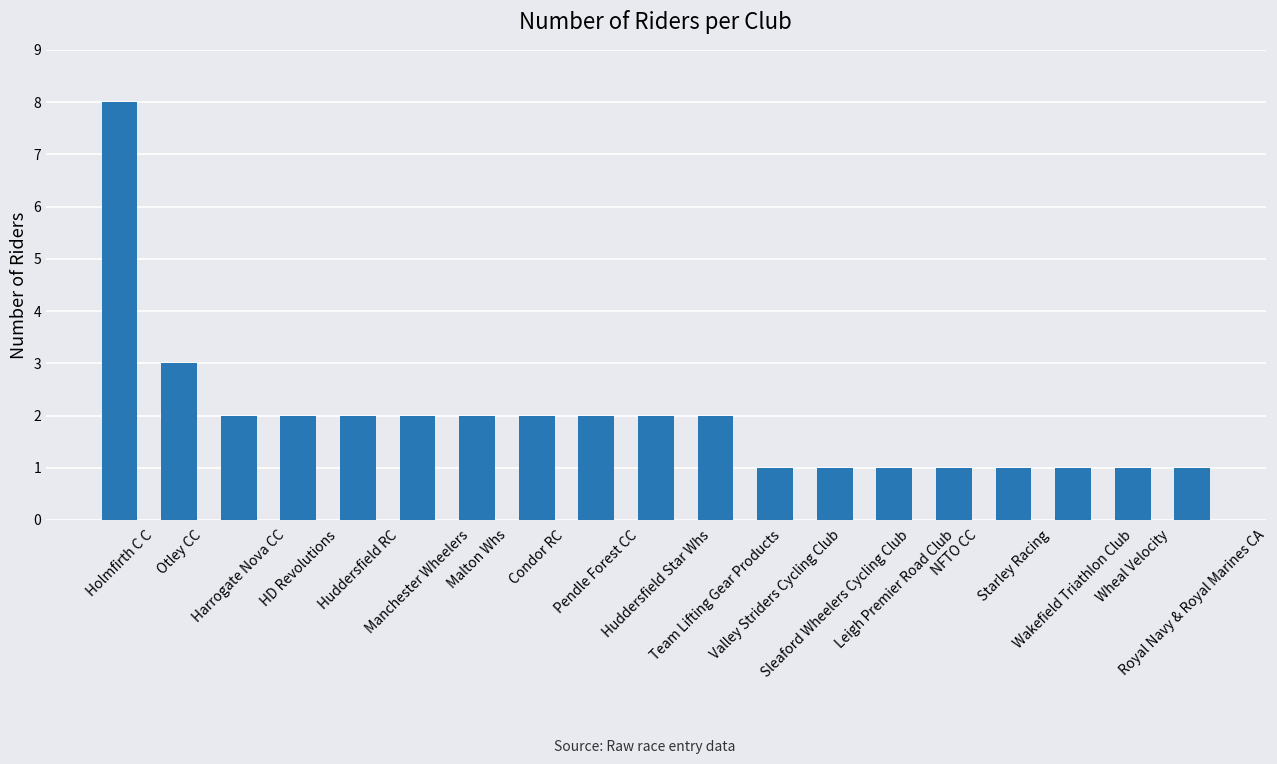

What is the sum of all values?

37